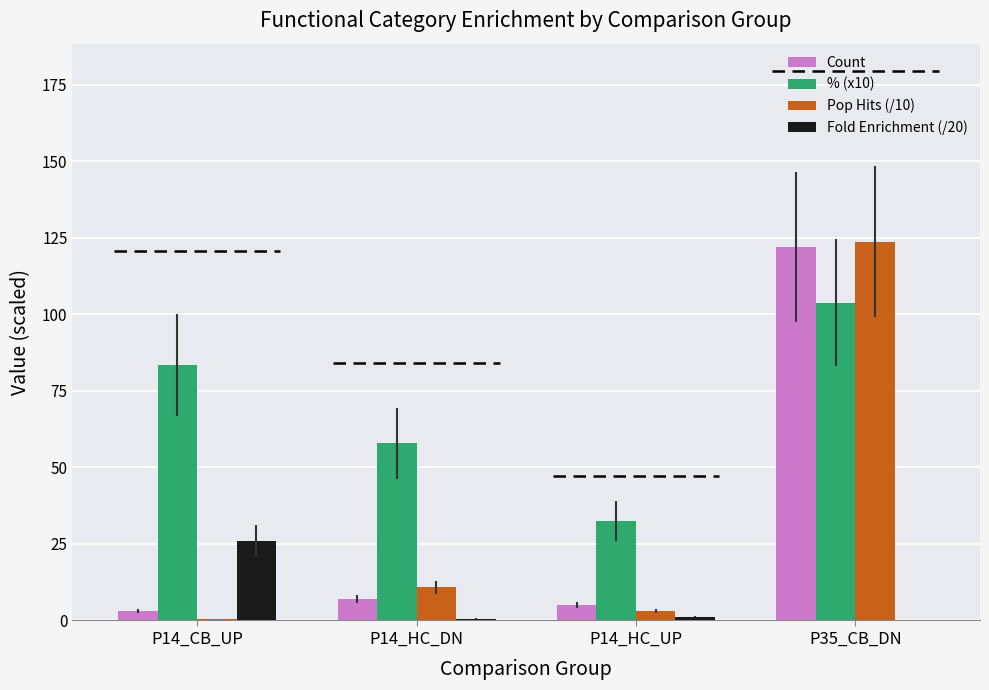

How many values in the % (x10) series exceed 83?

2